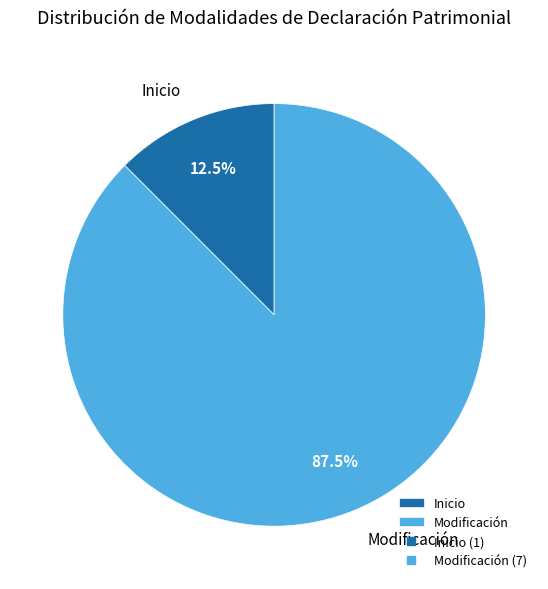

To the nearest percent, what is the average slice percentage?

50%